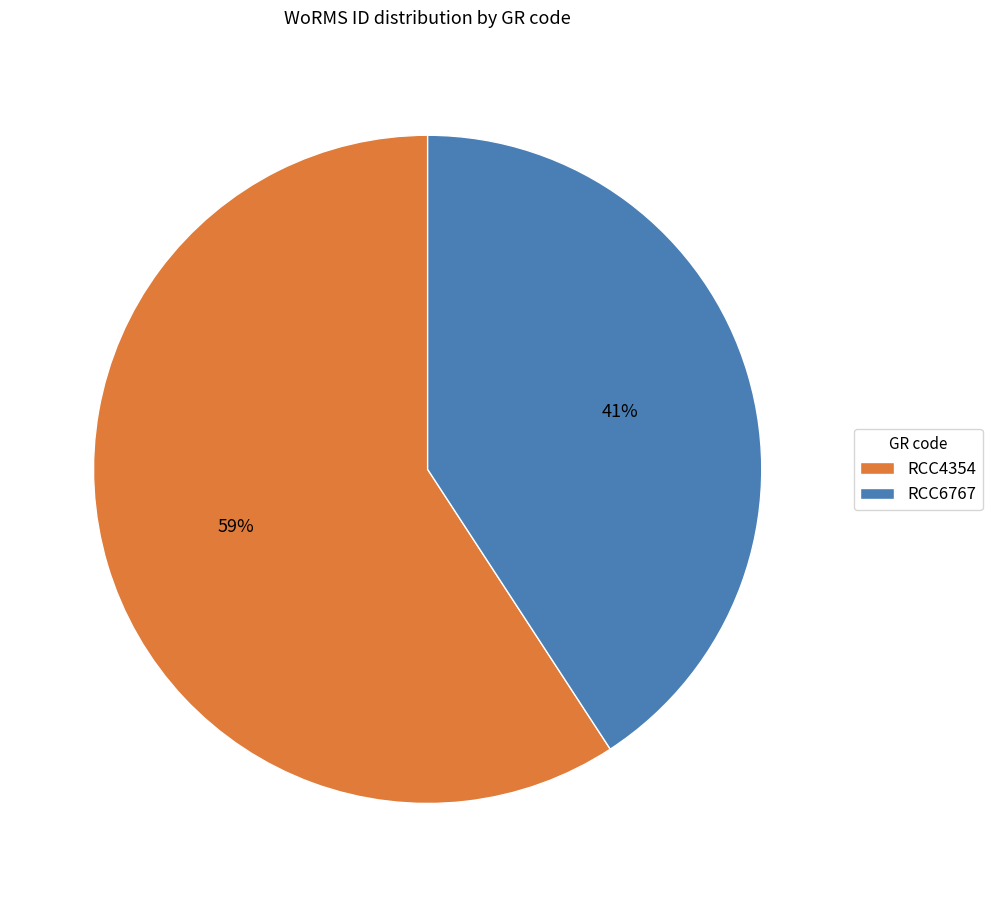

Which category has the smallest portion of the pie?

RCC6767